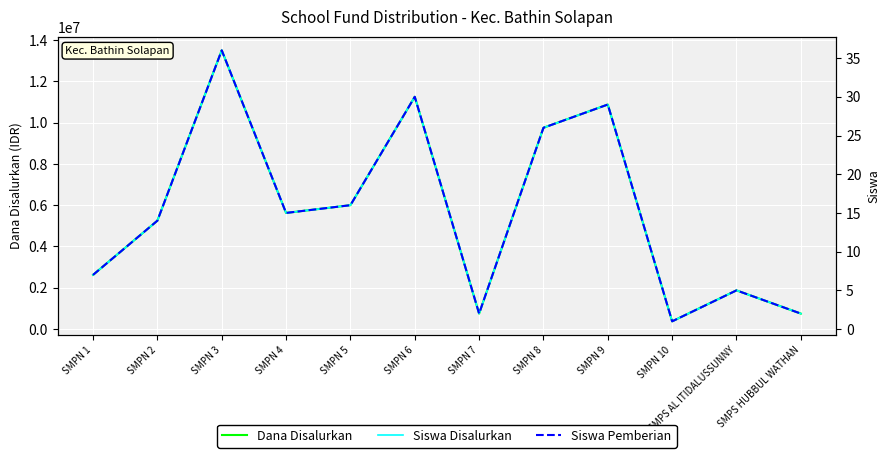

True or false: Siswa Pemberian and Siswa Disalurkan cross at least once.

False